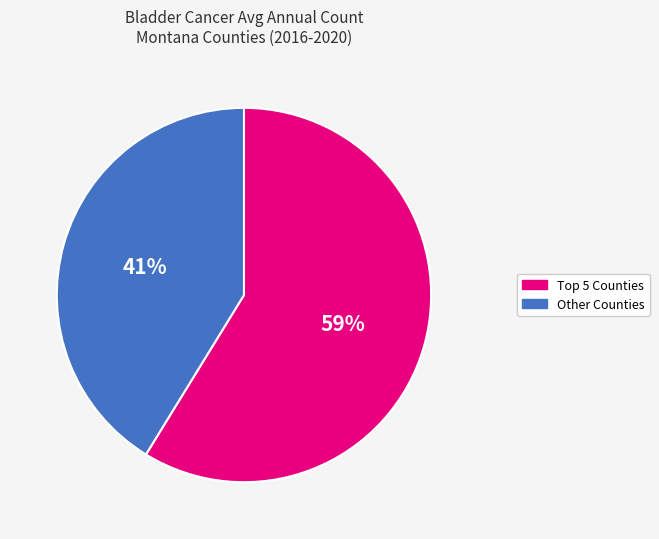

Is it true that Other Counties is 33% of the pie?

False